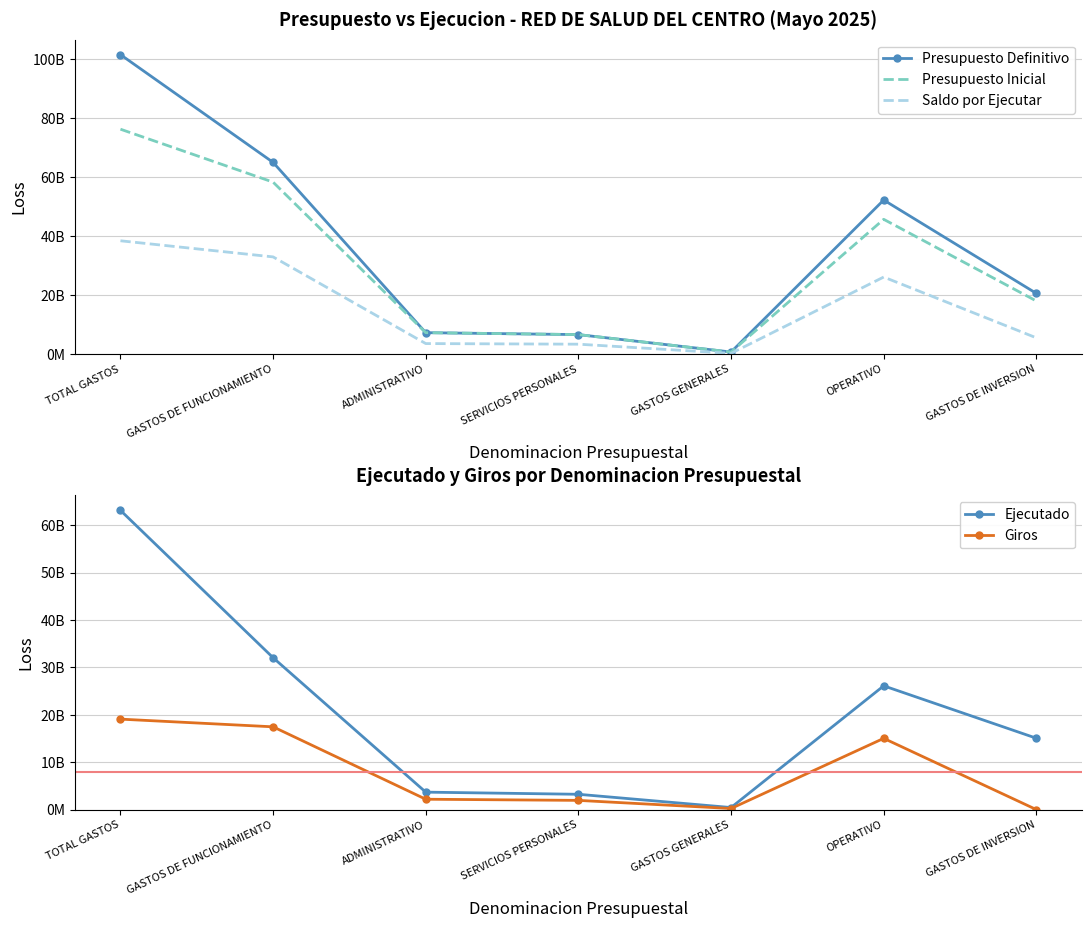

Which series has the largest total across all categories?

Presupuesto Definitivo